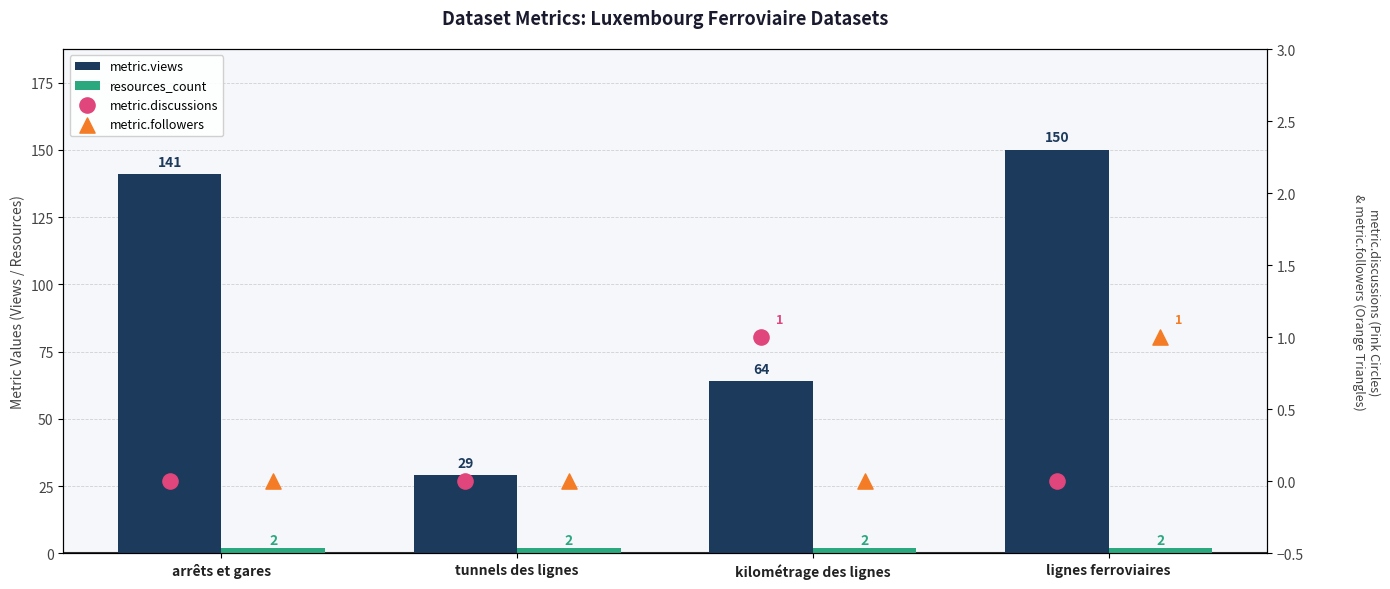

Which series has the widest spread of Y values?

metric.views